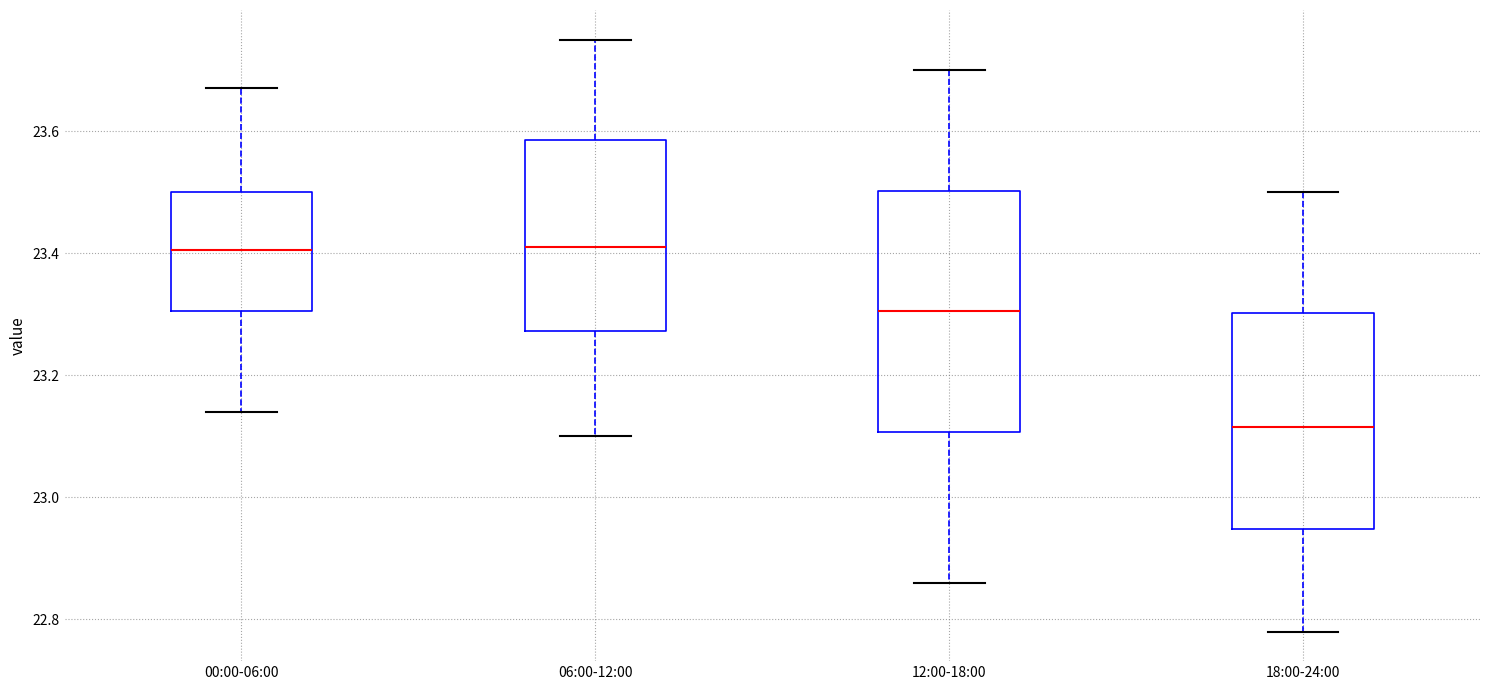

Reading left to right, read every box against the y-axis: the position of its median line, the range the box covers, and the ends of its whiskers. The values are not printed on the chart, so give them approximately, as read against the axis.

00:00-06:00: median 23.40, box 23.30 to 23.50, whiskers 23.14 to 23.68
06:00-12:00: median 23.42, box 23.28 to 23.58, whiskers 23.10 to 23.76
12:00-18:00: median 23.30, box 23.10 to 23.50, whiskers 22.86 to 23.70
18:00-24:00: median 23.12, box 22.94 to 23.30, whiskers 22.78 to 23.50